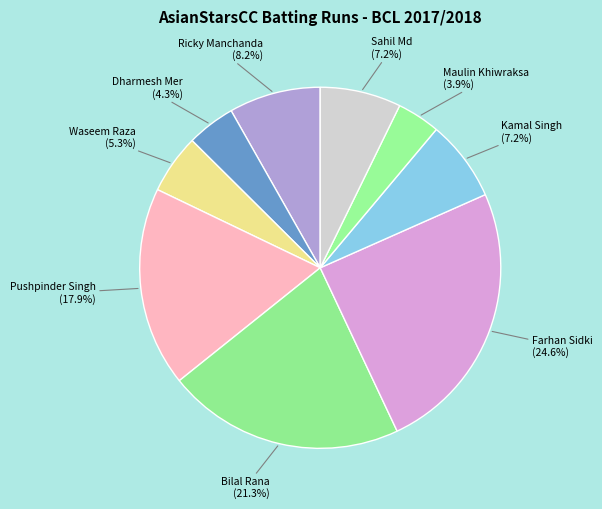

Approximately how many times larger is the value at Sahil Md compared to Dharmesh Mer?

1.7